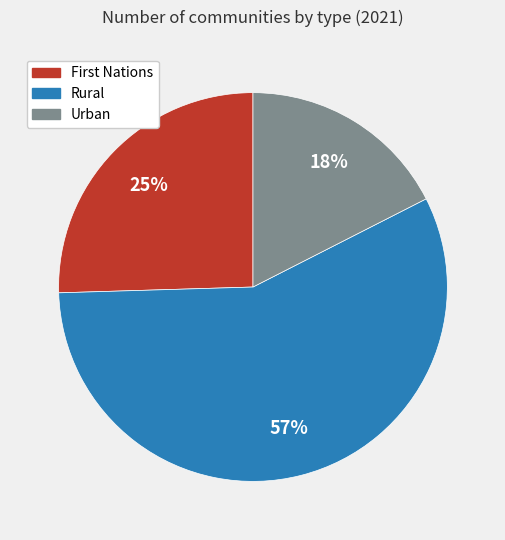

To the nearest percent, what portion does Urban represent?

18%